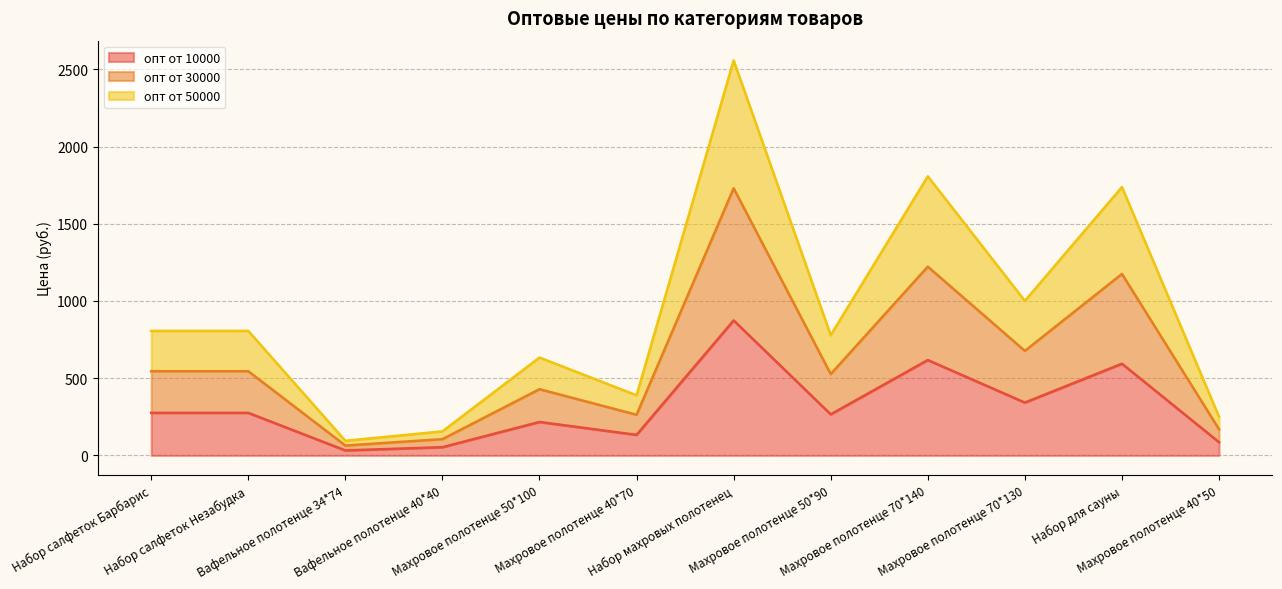

What is the difference between the second highest and second lowest values in the опт от 50000 series?

1651.3